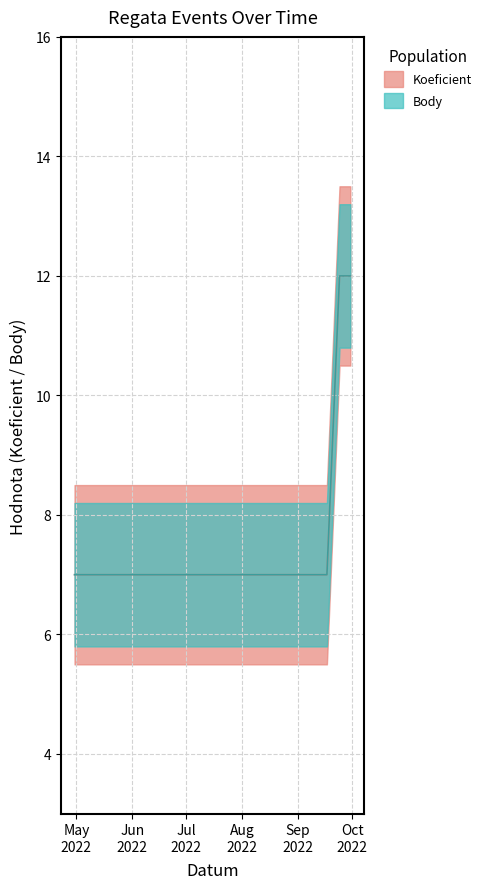

What is the value of the Body point at the 2nd from the left?

7